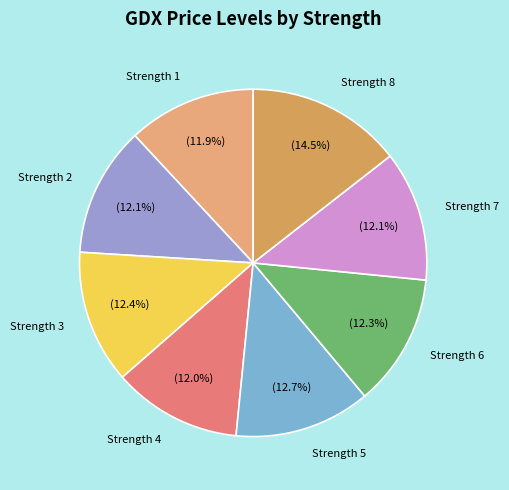

How many slices are in this pie chart?

8